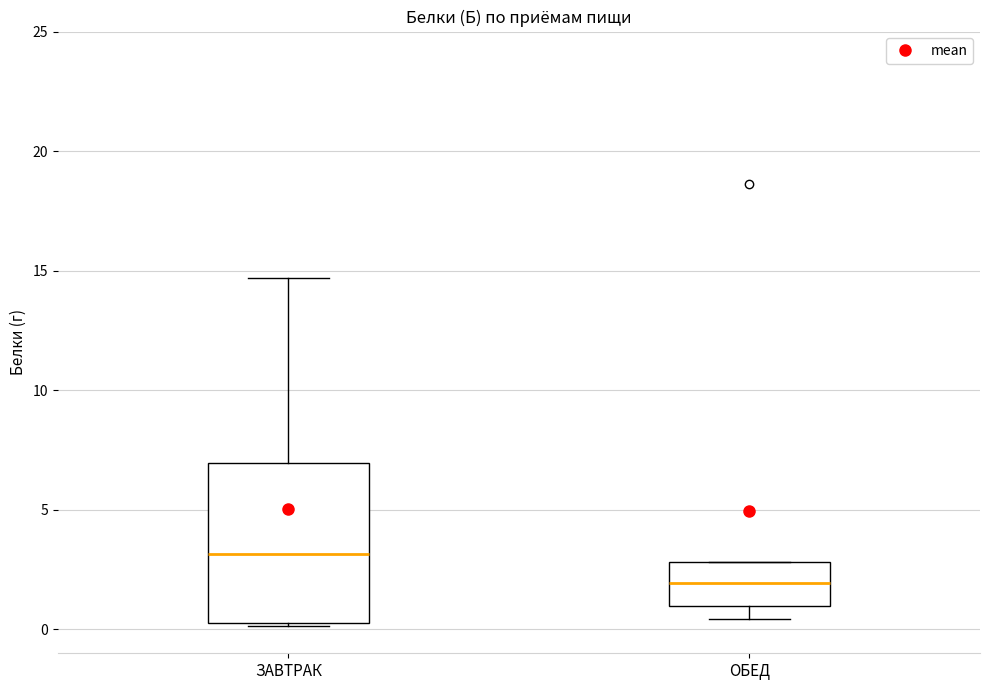

Reading left to right, transcribe this box plot: for each box, give where its median line is, the range the box spans, and where its two whiskers end, as read against the y-axis. The values are not printed on the chart, so give them approximately, as read against the axis.

ЗАВТРАК: median 3.0, box 0.5 to 7.0, whiskers 0.0 to 14.5
ОБЕД: median 2.0, box 1.0 to 3.0, whiskers 0.5 to 3.0